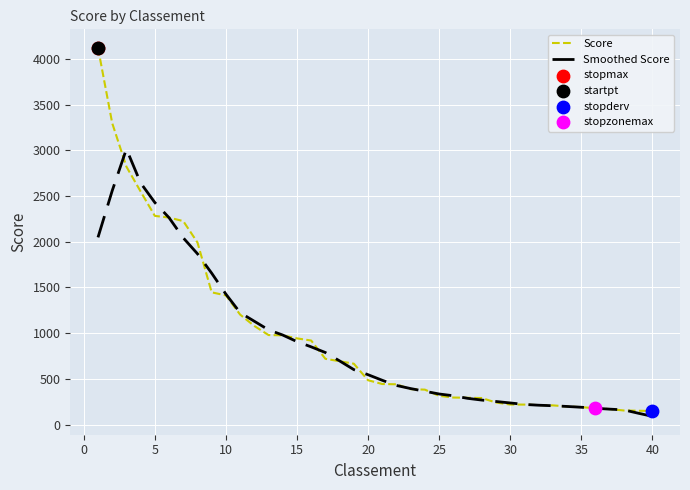

Which series has the widest spread of values?

Score